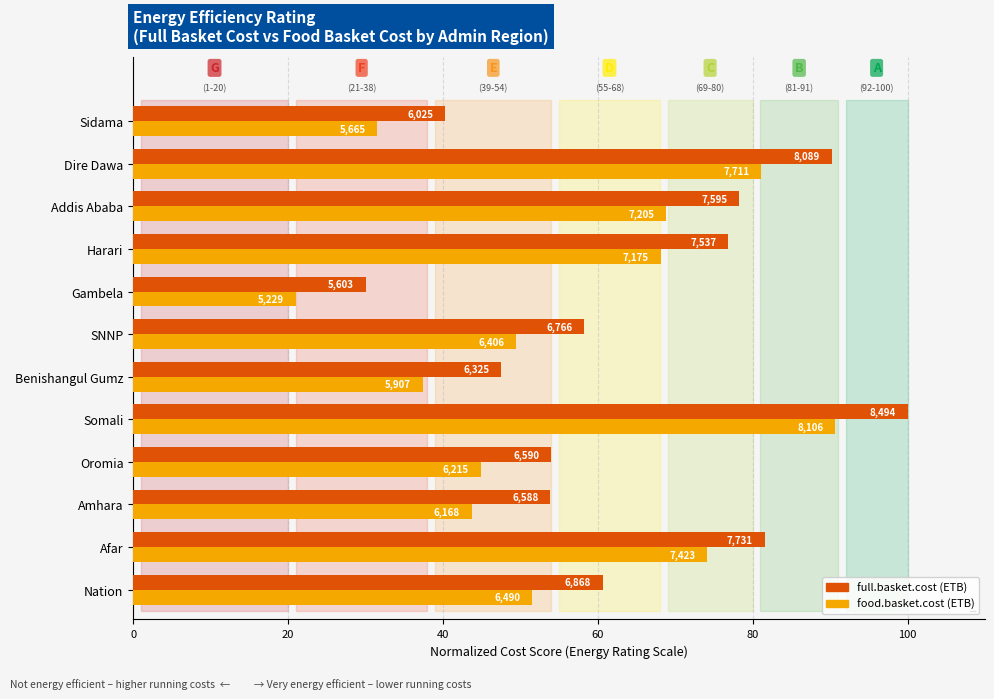

Are the bars horizontal?

Yes